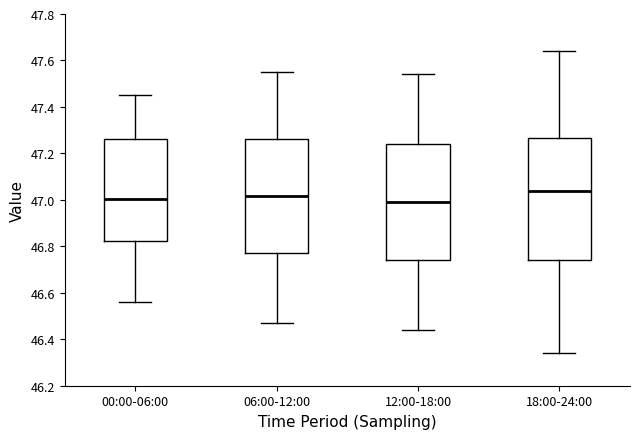

Comparing the boxes themselves (not the whiskers), which one is the tallest?

18:00-24:00